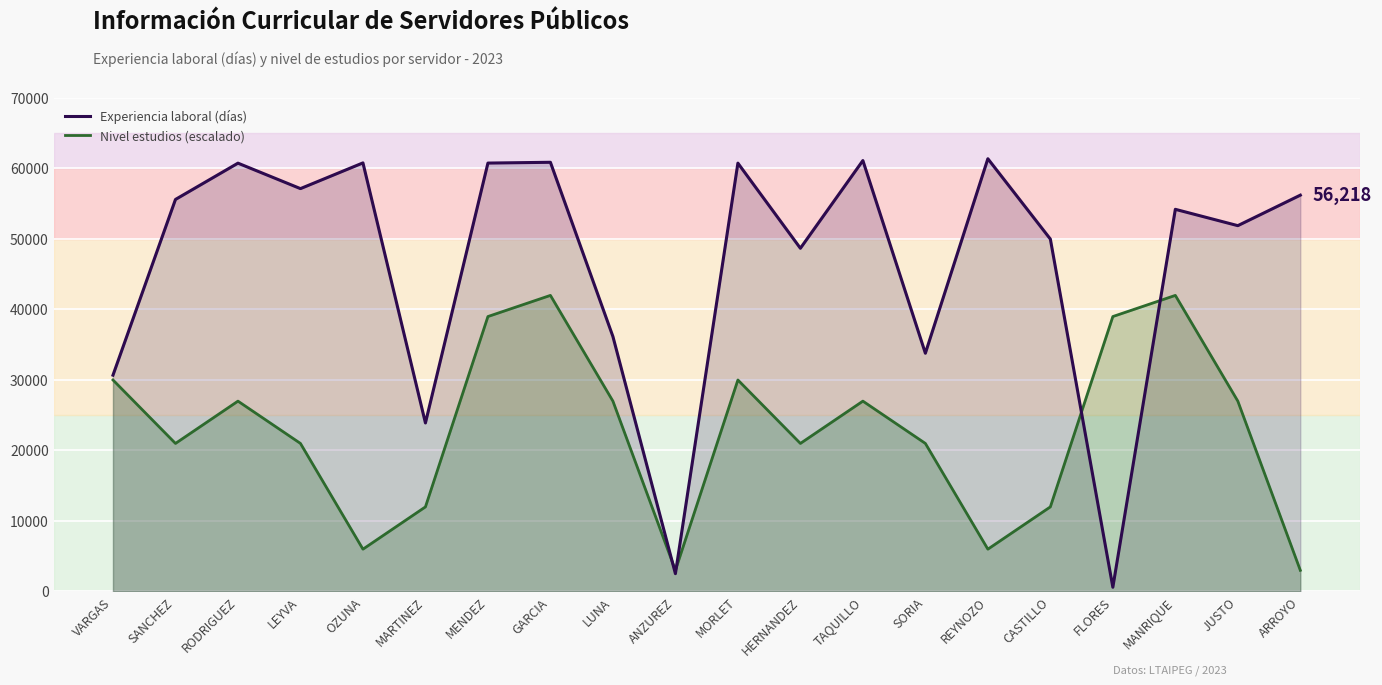

What is the highest value of the Experiencia laboral (días) series?

61385